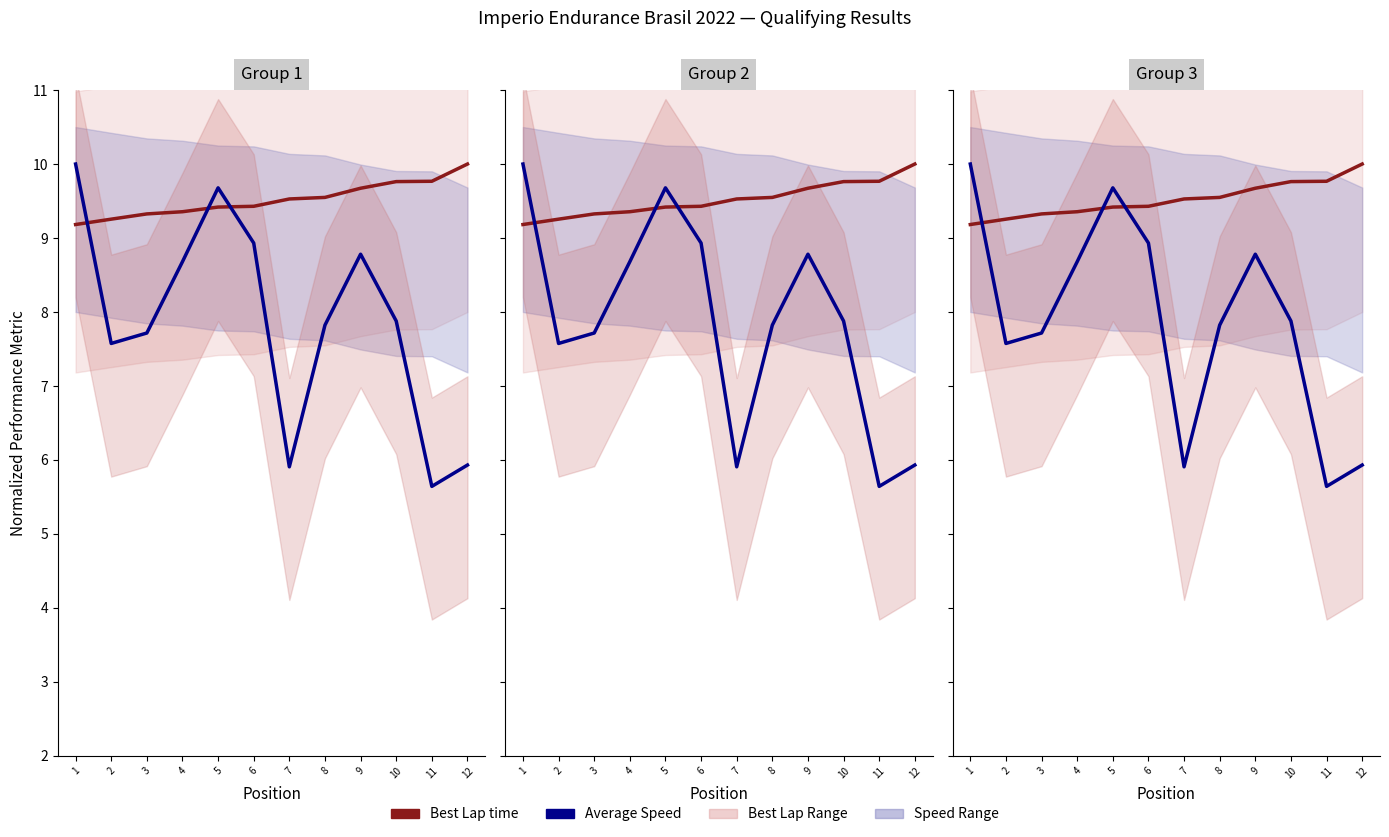

How many lines are shown in the chart?

2